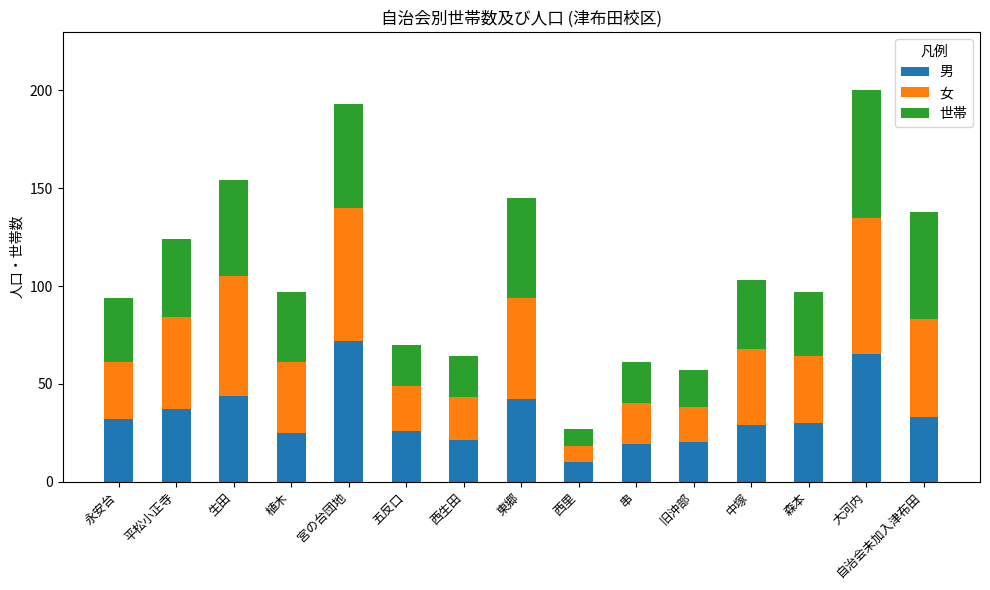

Count the number of categories in the chart.

15